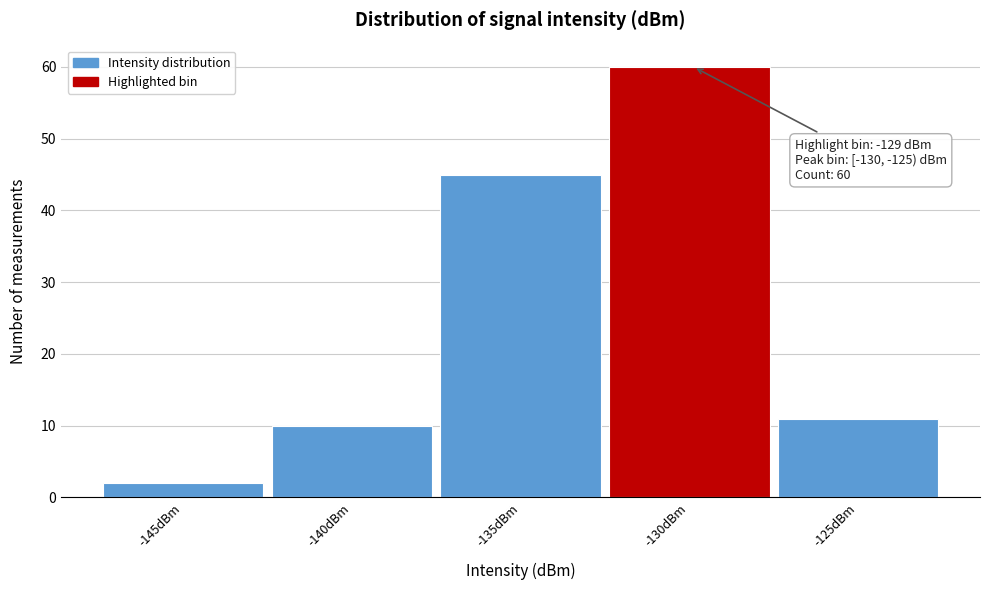

Reading left to right, what are all the values shown in this chart?

2	10	45	60	11